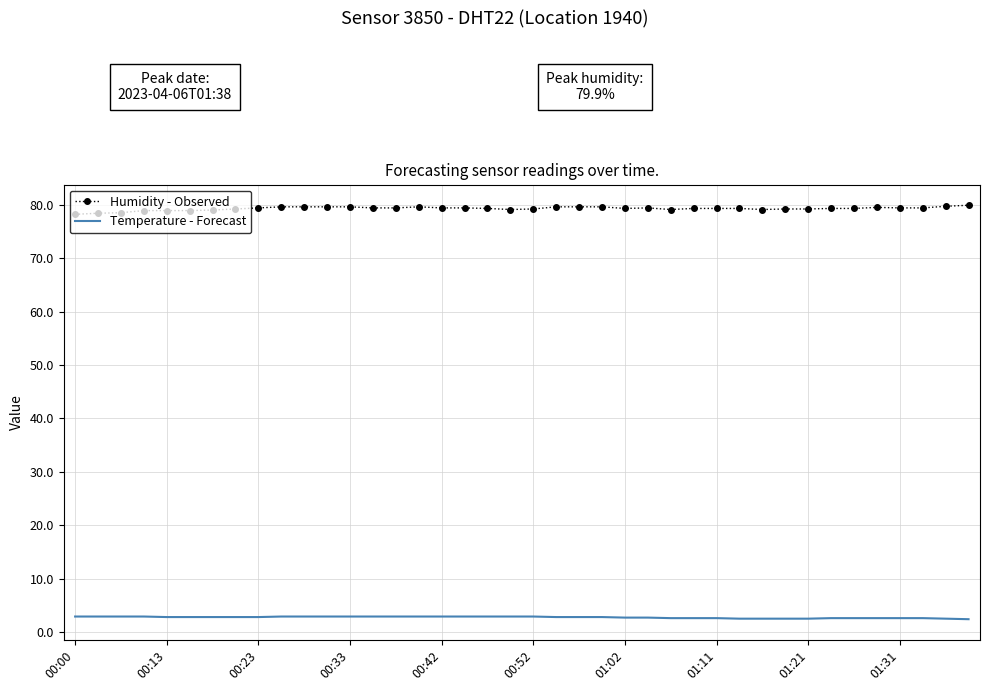

What is the maximum value shown in the chart?

79.9